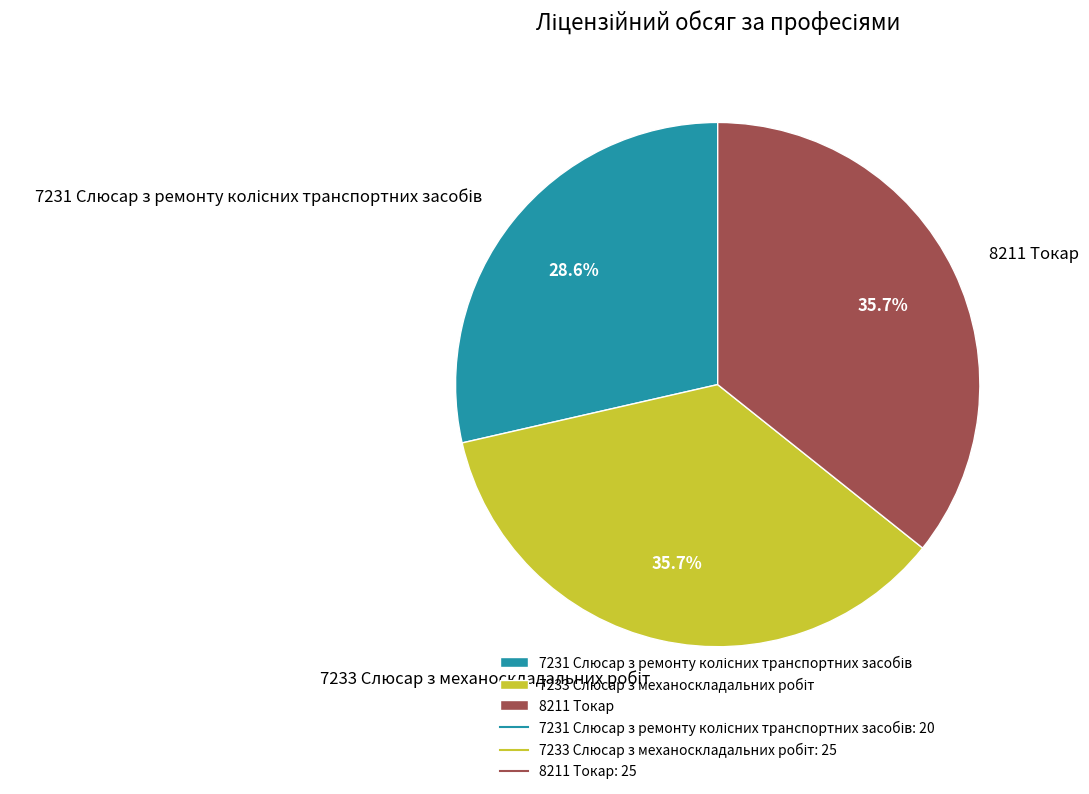

Does any single category account for the majority?

No